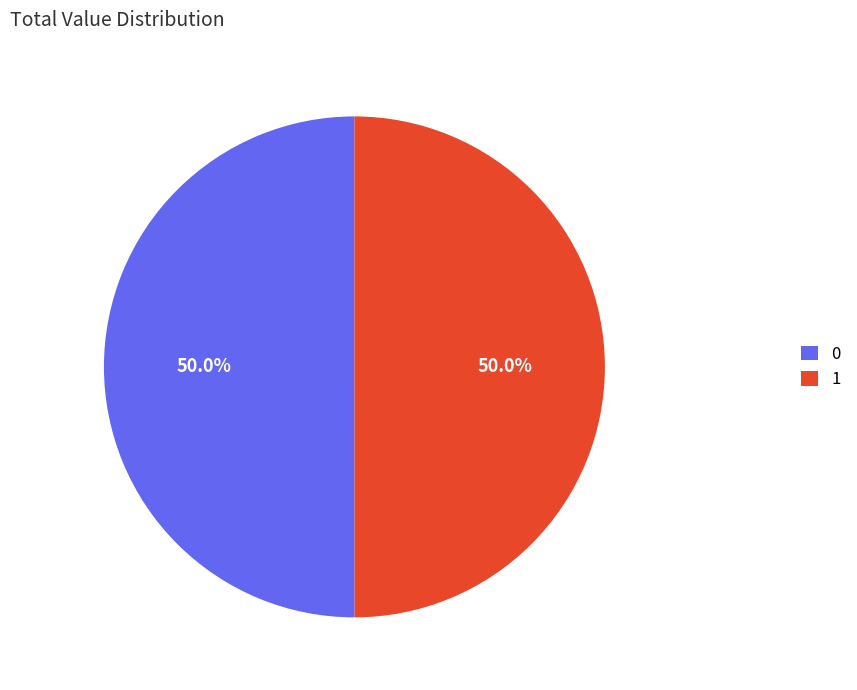

What percentage is NOT represented by 1?

50.0%